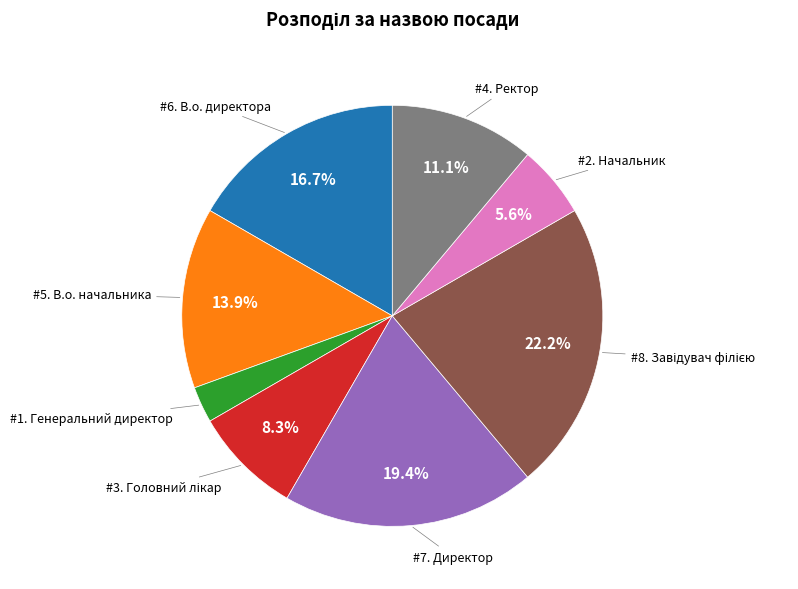

How many slices are in this pie chart?

8